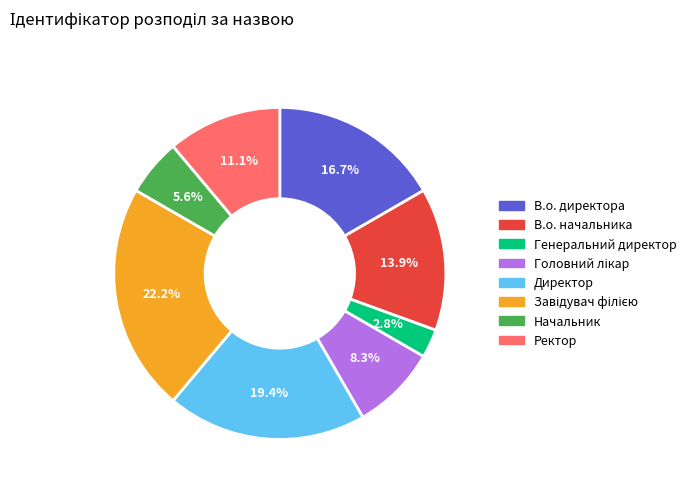

How many segments does this pie chart have?

8